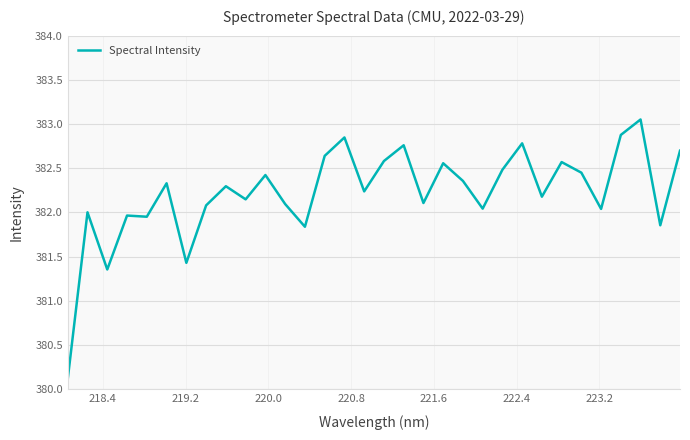

What is the minimum value shown in the chart?

380.1